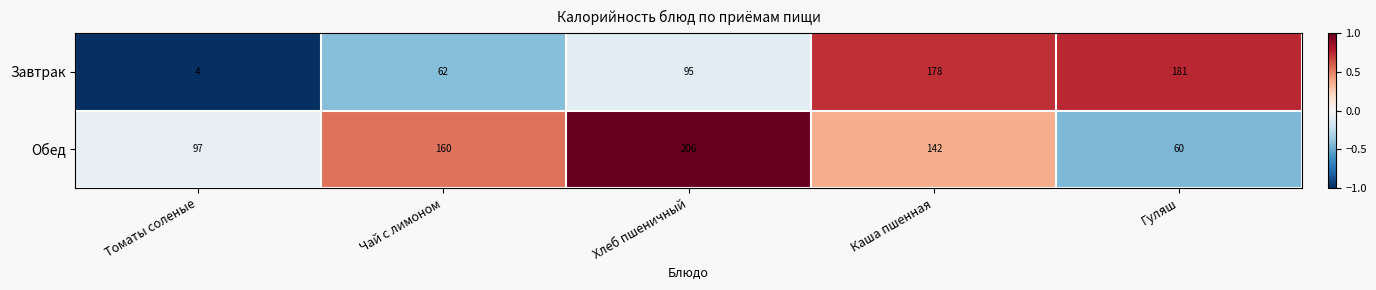

What is the total value across all series at Чай с лимоном?

222